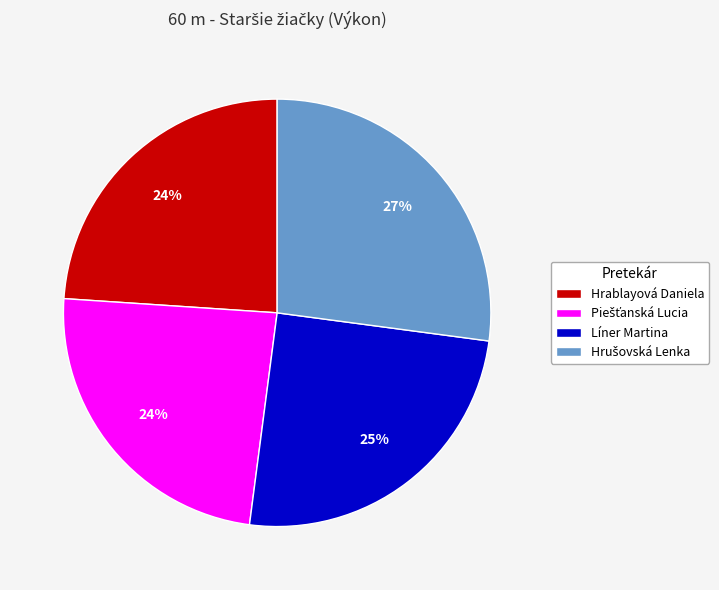

What percentage is the Hrablayová Daniela slice, to the nearest percent?

24%